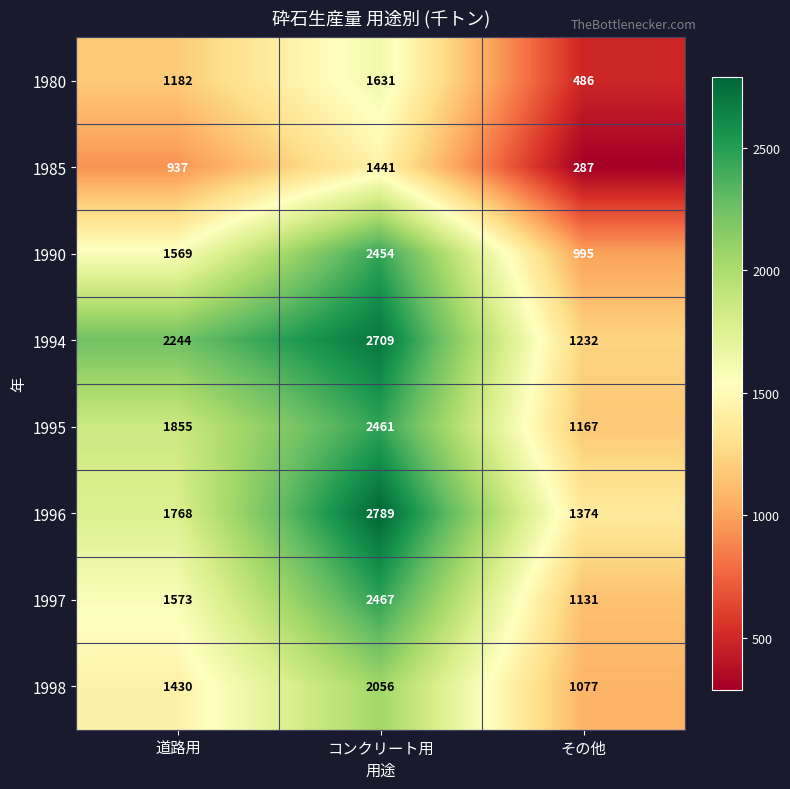

Count the number of categories in the chart.

3